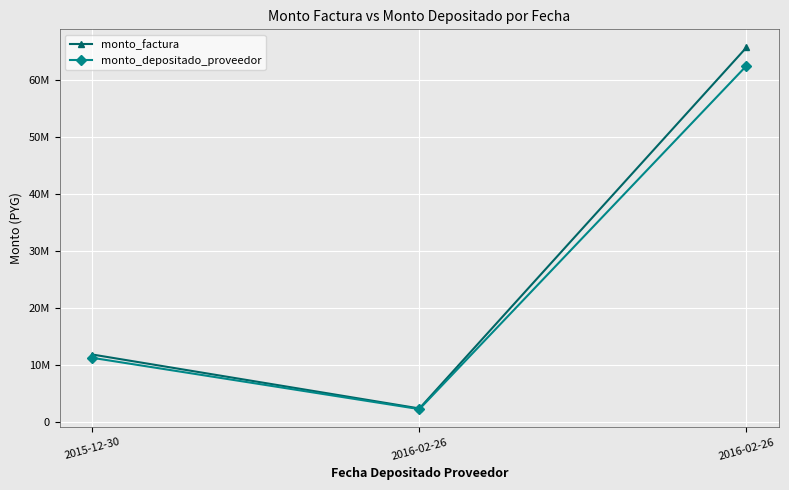

What is the difference between the maximum and second lowest values in the monto_depositado_proveedor series?

51271549